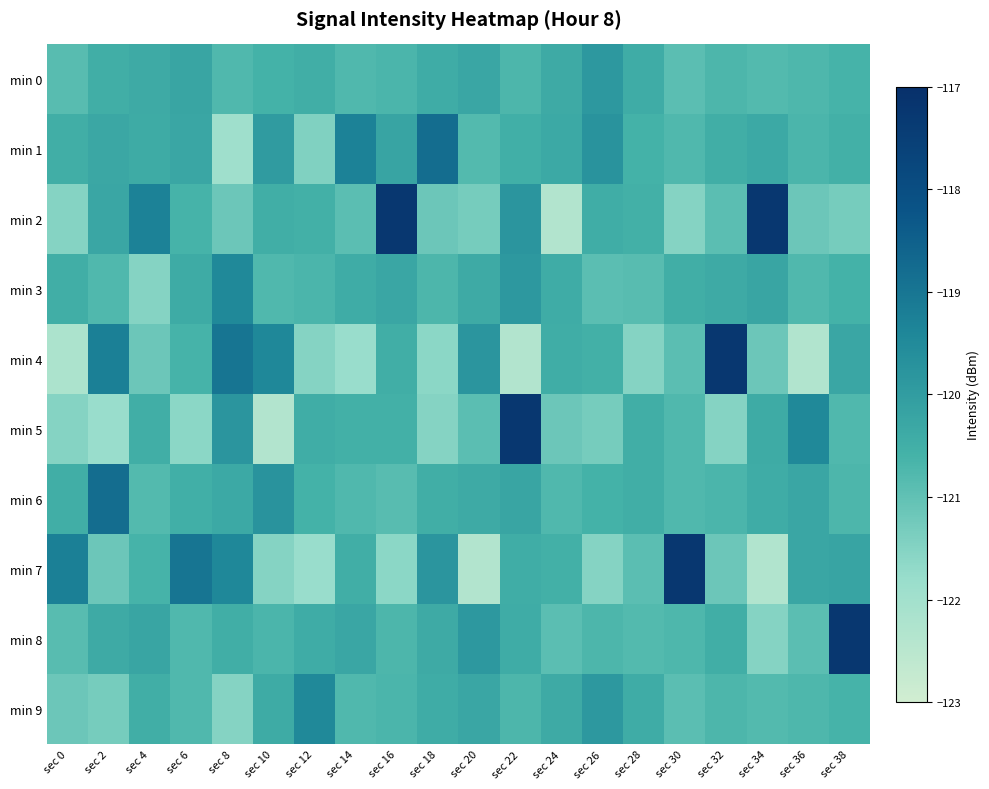

Reading left to right, transcribe all the data shown in this chart.

min 0: sec 0=-120.9	sec 2=-120.5	sec 4=-120.4	sec 6=-120.2	sec 8=-120.8	sec 10=-120.6	sec 12=-120.5	sec 14=-120.8	sec 16=-120.7	sec 18=-120.4	sec 20=-120.3	sec 22=-120.7	sec 24=-120.4	sec 26=-119.9	sec 28=-120.4	sec 30=-120.9	sec 32=-120.7	sec 34=-120.8	sec 36=-120.7	sec 38=-120.6
min 1: sec 0=-120.5	sec 2=-120.3	sec 4=-120.4	sec 6=-120.3	sec 8=-121.9	sec 10=-120.0	sec 12=-121.4	sec 14=-119.3	sec 16=-120.2	sec 18=-118.8	sec 20=-120.8	sec 22=-120.5	sec 24=-120.3	sec 26=-119.7	sec 28=-120.6	sec 30=-120.8	sec 32=-120.5	sec 34=-120.3	sec 36=-120.7	sec 38=-120.5
min 2: sec 0=-121.5	sec 2=-120.3	sec 4=-119.3	sec 6=-120.6	sec 8=-121.2	sec 10=-120.5	sec 12=-120.5	sec 14=-120.9	sec 16=-117.2	sec 18=-121.2	sec 20=-121.3	sec 22=-119.8	sec 24=-122.3	sec 26=-120.5	sec 28=-120.5	sec 30=-121.5	sec 32=-120.9	sec 34=-117.2	sec 36=-121.2	sec 38=-121.3
min 3: sec 0=-120.5	sec 2=-120.8	sec 4=-121.5	sec 6=-120.4	sec 8=-119.5	sec 10=-120.8	sec 12=-120.7	sec 14=-120.4	sec 16=-120.3	sec 18=-120.7	sec 20=-120.4	sec 22=-119.9	sec 24=-120.4	sec 26=-120.9	sec 28=-120.9	sec 30=-120.5	sec 32=-120.4	sec 34=-120.2	sec 36=-120.8	sec 38=-120.6
min 4: sec 0=-122.2	sec 2=-119.2	sec 4=-121.2	sec 6=-120.6	sec 8=-119.0	sec 10=-119.4	sec 12=-121.5	sec 14=-121.8	sec 16=-120.5	sec 18=-121.6	sec 20=-119.8	sec 22=-122.3	sec 24=-120.5	sec 26=-120.5	sec 28=-121.5	sec 30=-120.9	sec 32=-117.2	sec 34=-121.2	sec 36=-122.3	sec 38=-120.3
min 5: sec 0=-121.5	sec 2=-121.8	sec 4=-120.5	sec 6=-121.6	sec 8=-119.8	sec 10=-122.3	sec 12=-120.5	sec 14=-120.5	sec 16=-120.5	sec 18=-121.5	sec 20=-120.9	sec 22=-117.2	sec 24=-121.2	sec 26=-121.3	sec 28=-120.5	sec 30=-120.8	sec 32=-121.5	sec 34=-120.4	sec 36=-119.5	sec 38=-120.8
min 6: sec 0=-120.5	sec 2=-118.8	sec 4=-120.8	sec 6=-120.5	sec 8=-120.3	sec 10=-119.7	sec 12=-120.6	sec 14=-120.8	sec 16=-120.9	sec 18=-120.5	sec 20=-120.4	sec 22=-120.2	sec 24=-120.8	sec 26=-120.6	sec 28=-120.5	sec 30=-120.8	sec 32=-120.7	sec 34=-120.4	sec 36=-120.3	sec 38=-120.7
min 7: sec 0=-119.2	sec 2=-121.2	sec 4=-120.6	sec 6=-119.0	sec 8=-119.4	sec 10=-121.5	sec 12=-121.8	sec 14=-120.5	sec 16=-121.6	sec 18=-119.8	sec 20=-122.3	sec 22=-120.5	sec 24=-120.5	sec 26=-121.5	sec 28=-120.9	sec 30=-117.2	sec 32=-121.2	sec 34=-122.3	sec 36=-120.3	sec 38=-120.2
min 8: sec 0=-120.9	sec 2=-120.4	sec 4=-120.2	sec 6=-120.8	sec 8=-120.5	sec 10=-120.7	sec 12=-120.4	sec 14=-120.3	sec 16=-120.7	sec 18=-120.4	sec 20=-119.9	sec 22=-120.4	sec 24=-120.9	sec 26=-120.7	sec 28=-120.8	sec 30=-120.7	sec 32=-120.5	sec 34=-121.5	sec 36=-120.9	sec 38=-117.2
min 9: sec 0=-121.2	sec 2=-121.3	sec 4=-120.5	sec 6=-120.8	sec 8=-121.5	sec 10=-120.4	sec 12=-119.5	sec 14=-120.8	sec 16=-120.7	sec 18=-120.4	sec 20=-120.3	sec 22=-120.7	sec 24=-120.4	sec 26=-119.9	sec 28=-120.4	sec 30=-120.9	sec 32=-120.7	sec 34=-120.8	sec 36=-120.7	sec 38=-120.6